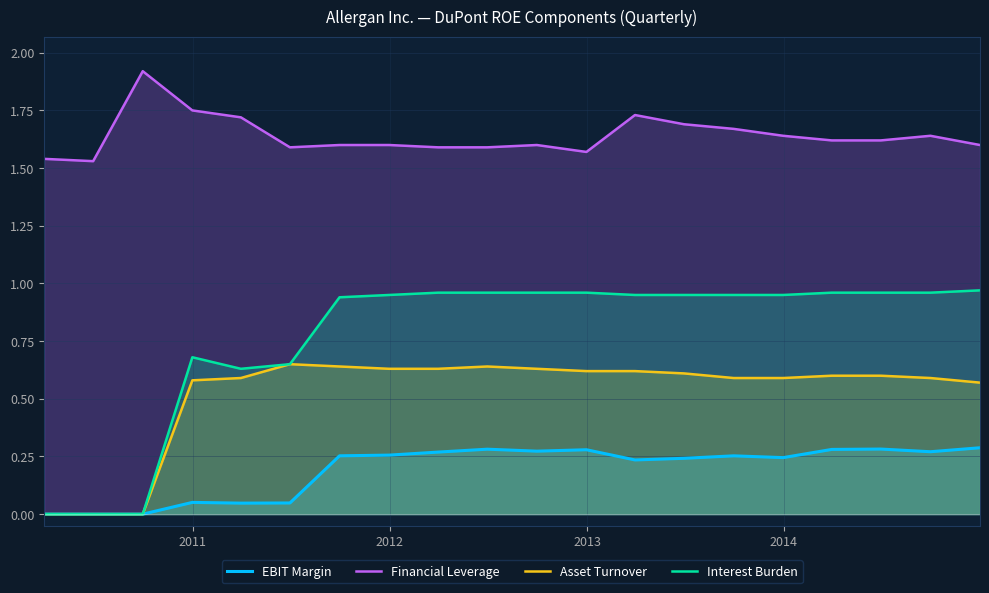

List the series in order of their overall mean, highest first.

Financial Leverage, Interest Burden, Asset Turnover, EBIT Margin